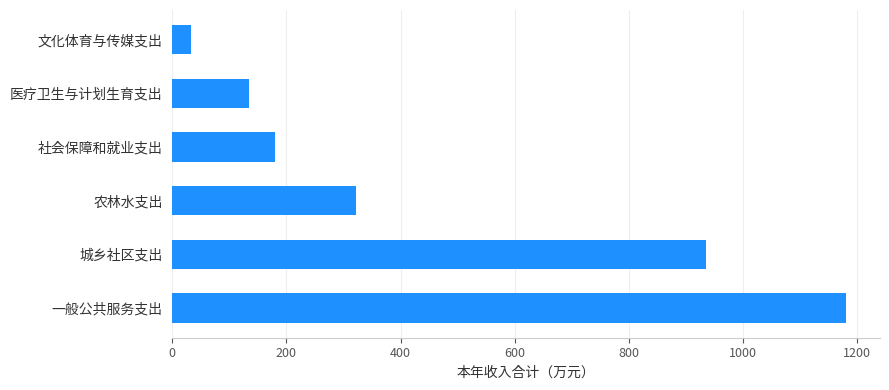

True or false: the data shows 73.0 at 社会保障和就业支出.

False